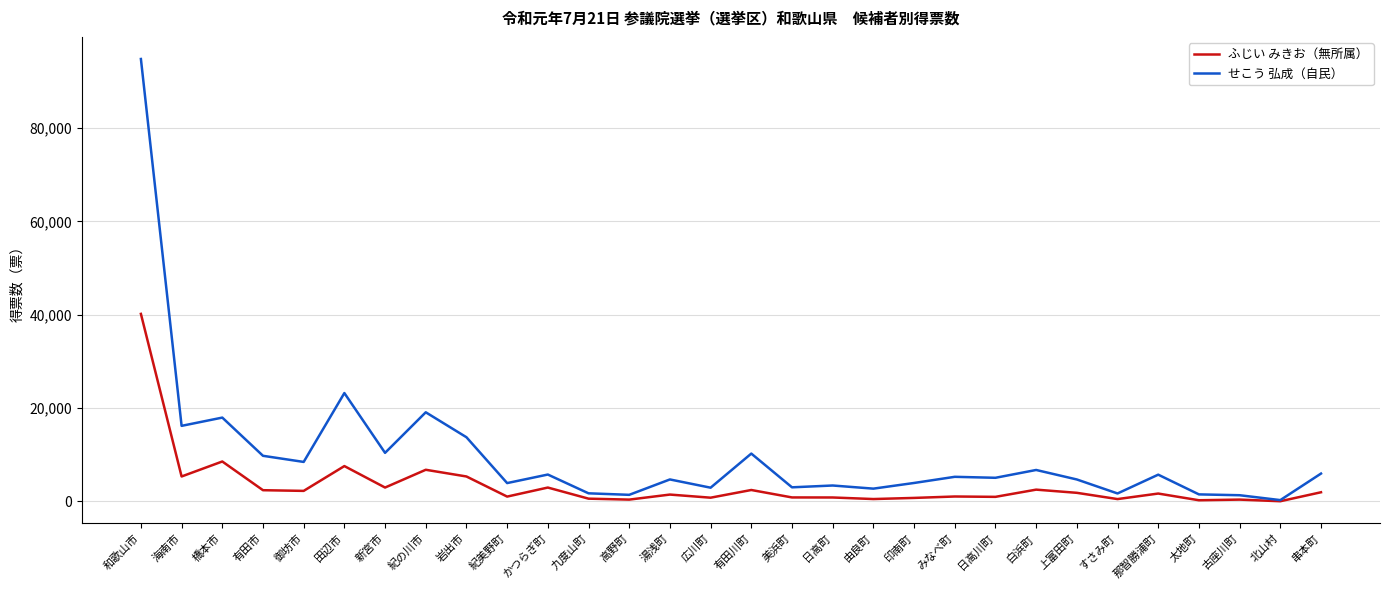

True or false: ふじい みきお（無所属） has a value of 2517 at 白浜町.

True